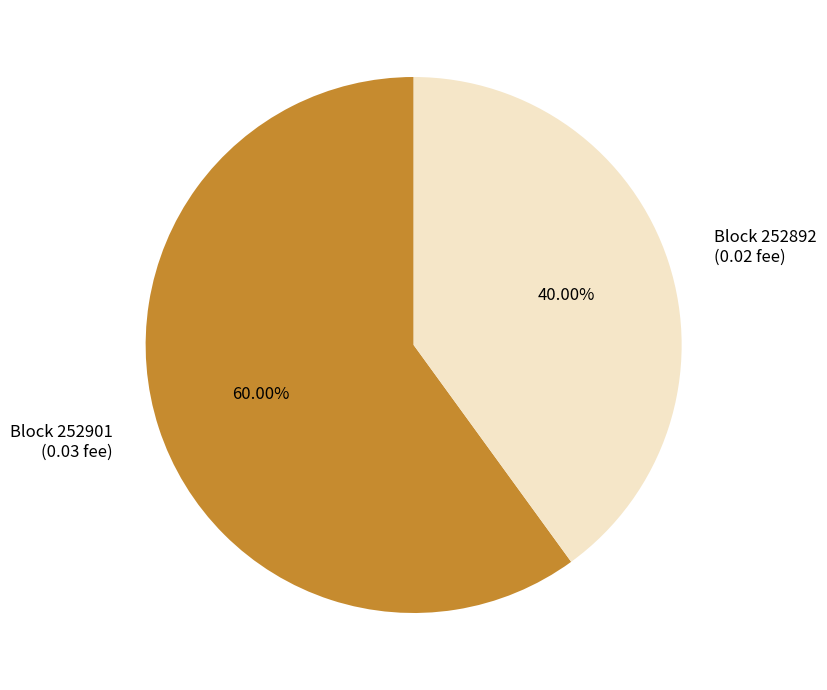

Which category has the biggest portion of the pie?

Block 252901 (0.03 fee)